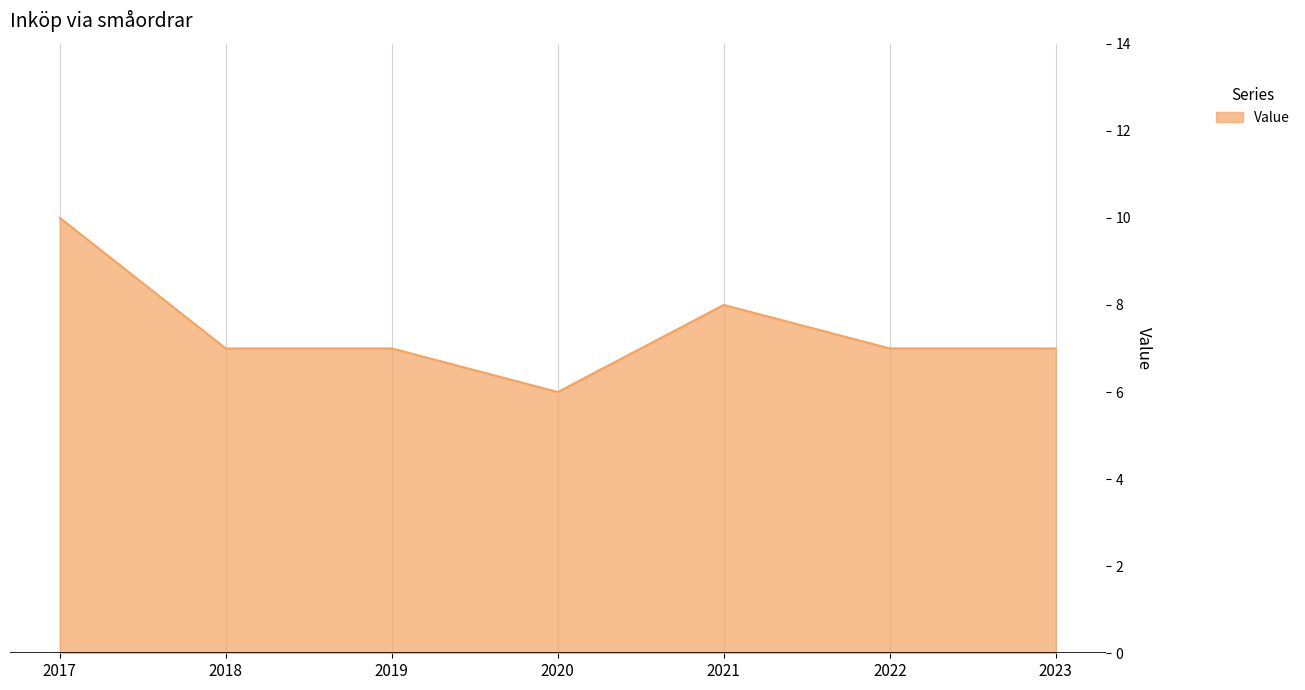

What is the sum of all values?

52